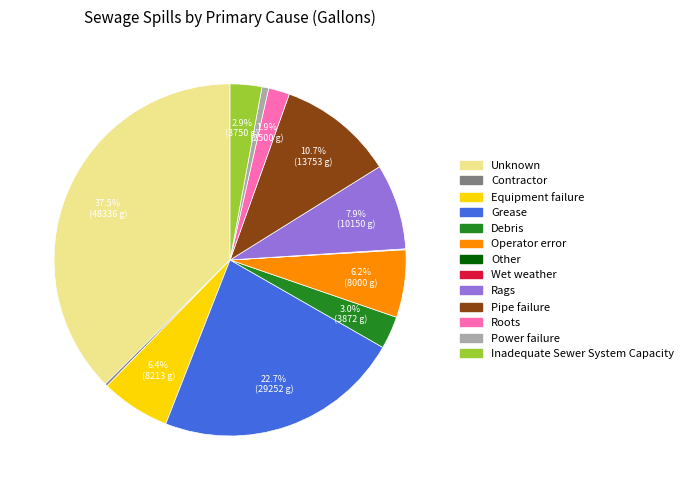

Which category has the biggest portion of the pie?

Unknown